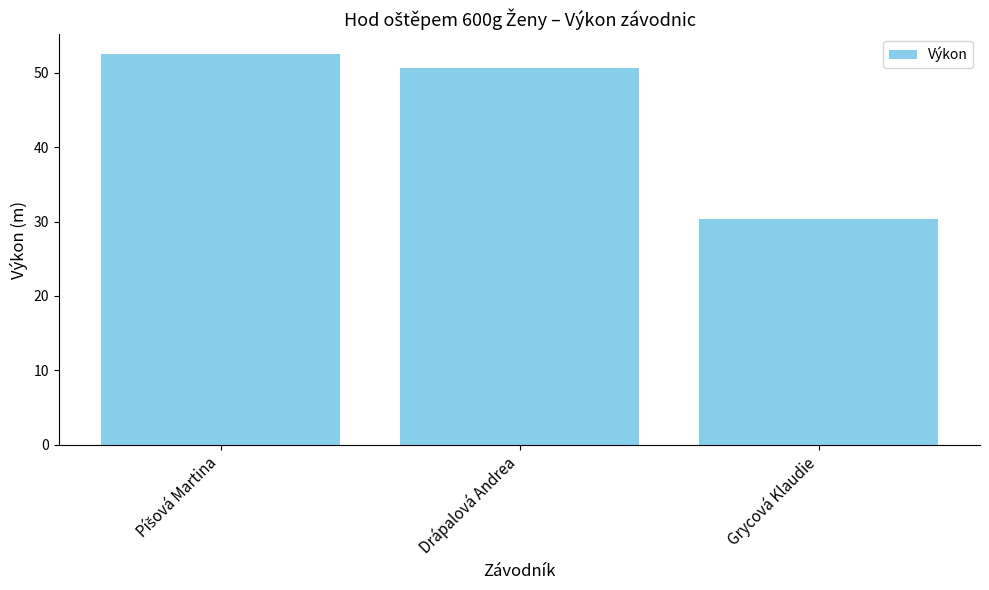

What is the average value?

44.5